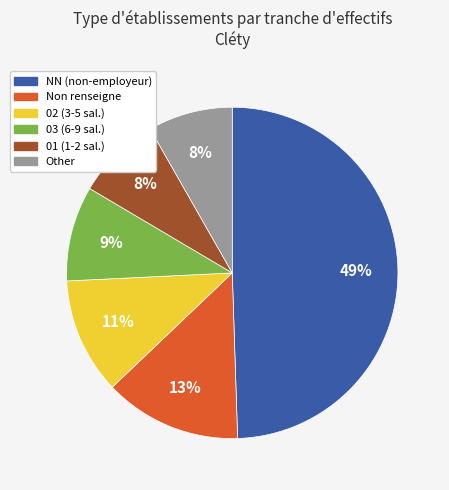

What percentage is the 03 (6-9 sal.) slice, to the nearest percent?

9%